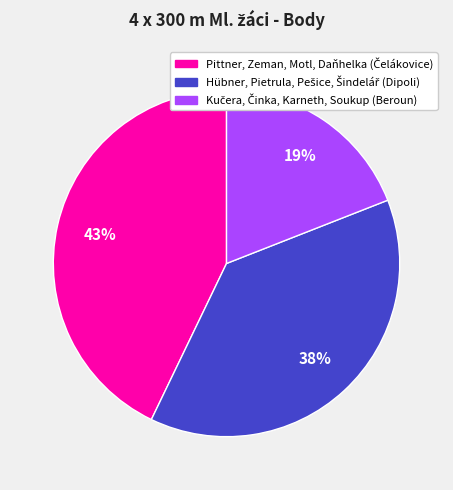

Is there a majority slice in this chart?

No